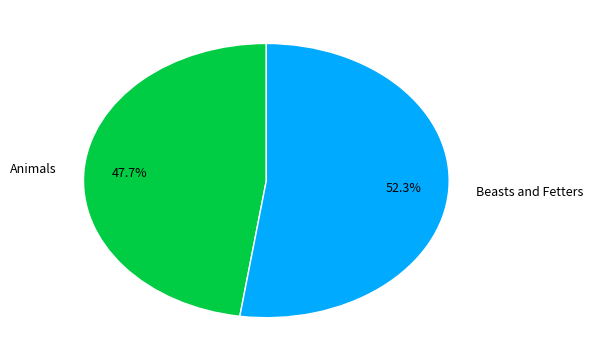

How many slices are in this pie chart?

2